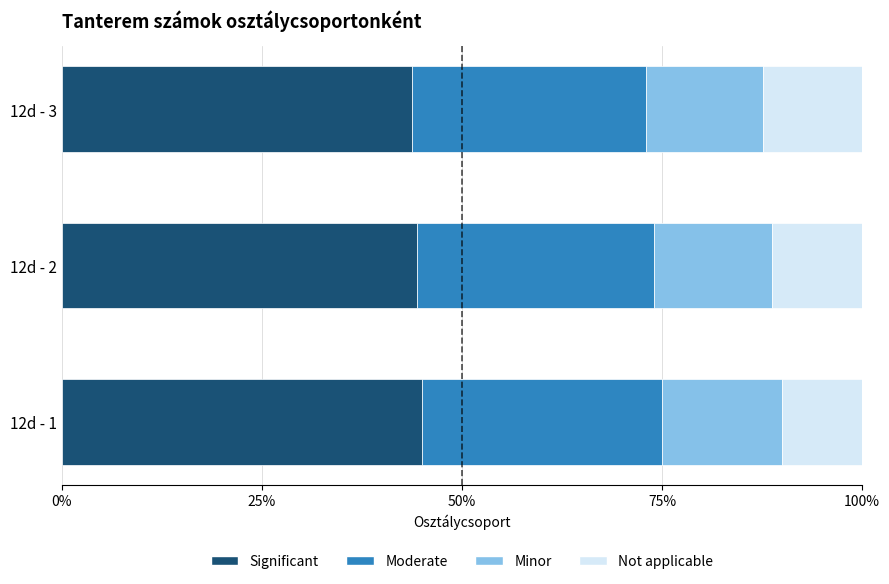

How many values in the Significant series are below 44?

1